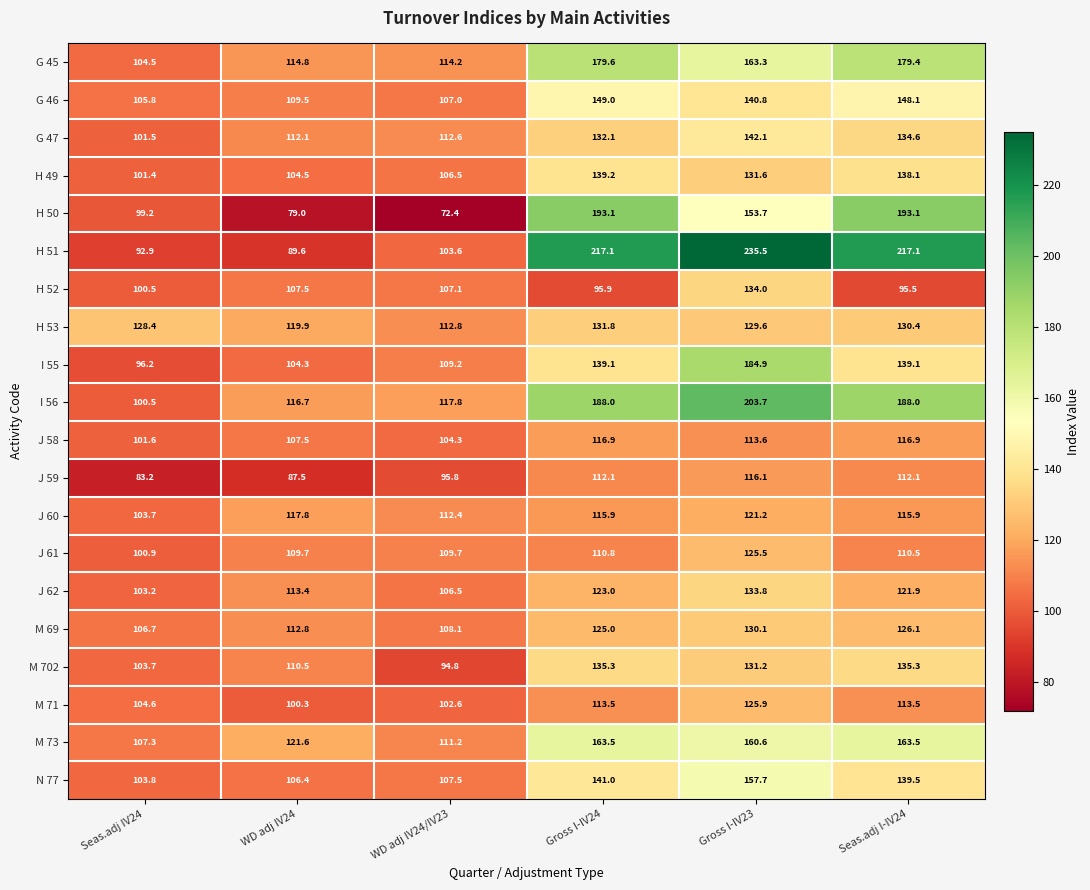

What is the average value of the M 702 series?

118.5